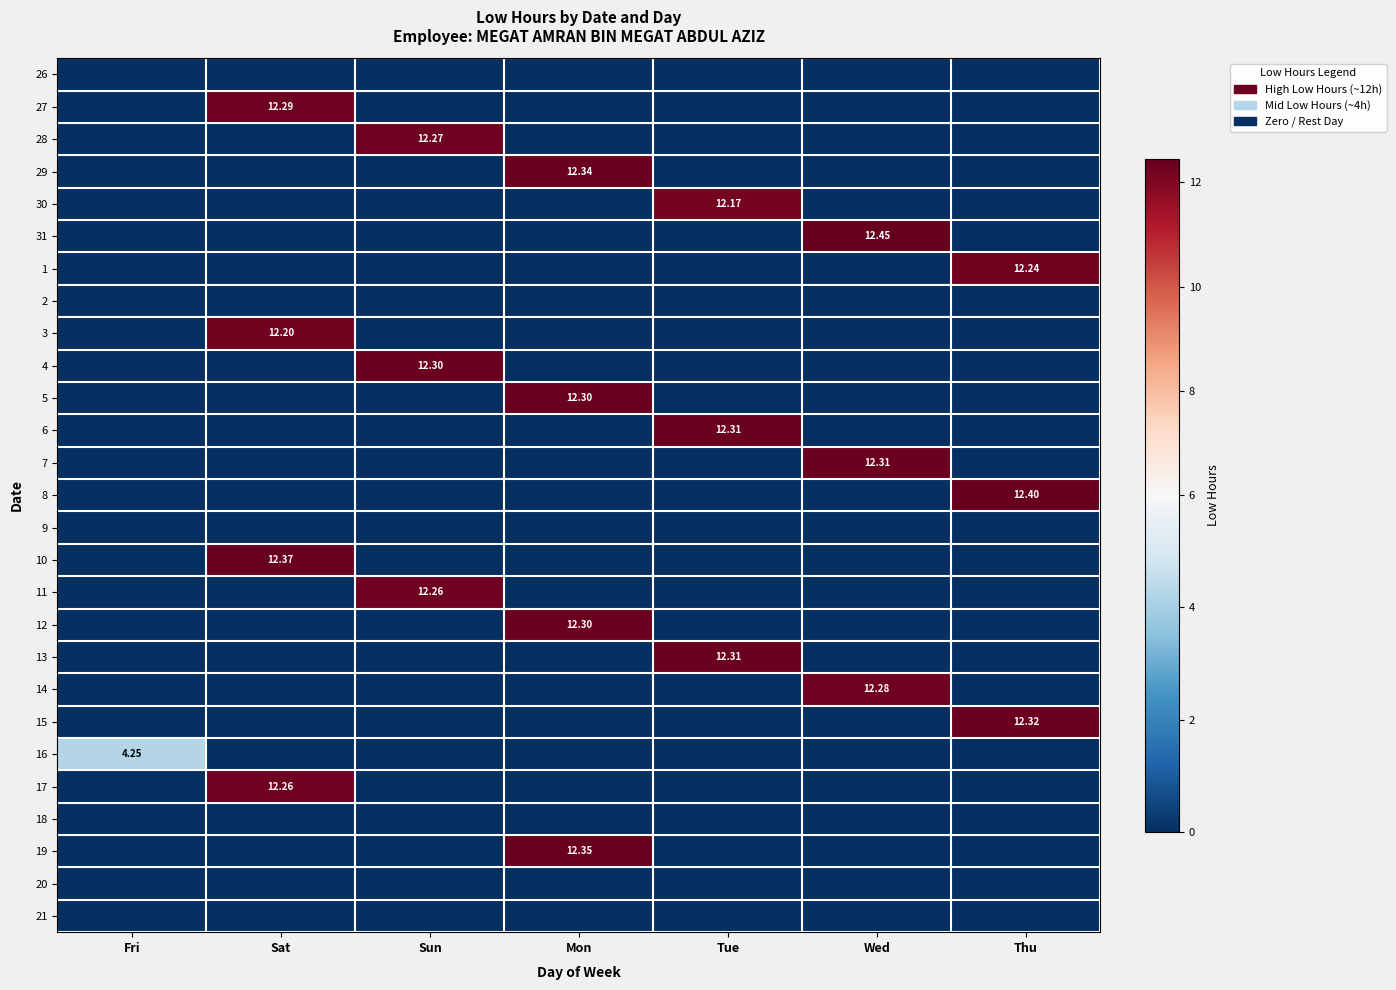

At which category is the sum across all series the highest?

Mon